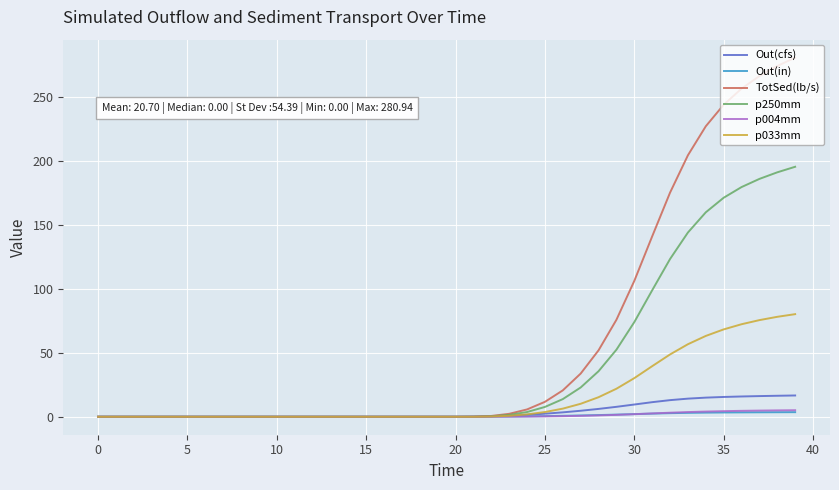

Which series has the widest spread of values?

TotSed(lb/s)